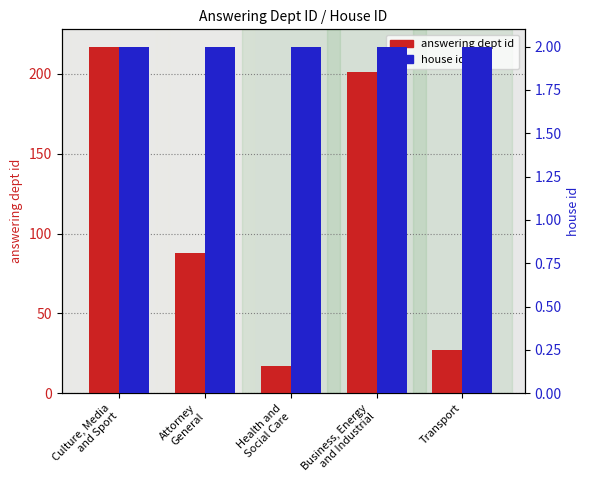

Reading left to right, what are all the values shown in this chart?

answering dept id: Culture, Media
and Sport=217	Attorney
General=88	Health and
Social Care=17	Business, Energy
and Industrial=201	Transport=27
house id: Culture, Media
and Sport=2	Attorney
General=2	Health and
Social Care=2	Business, Energy
and Industrial=2	Transport=2